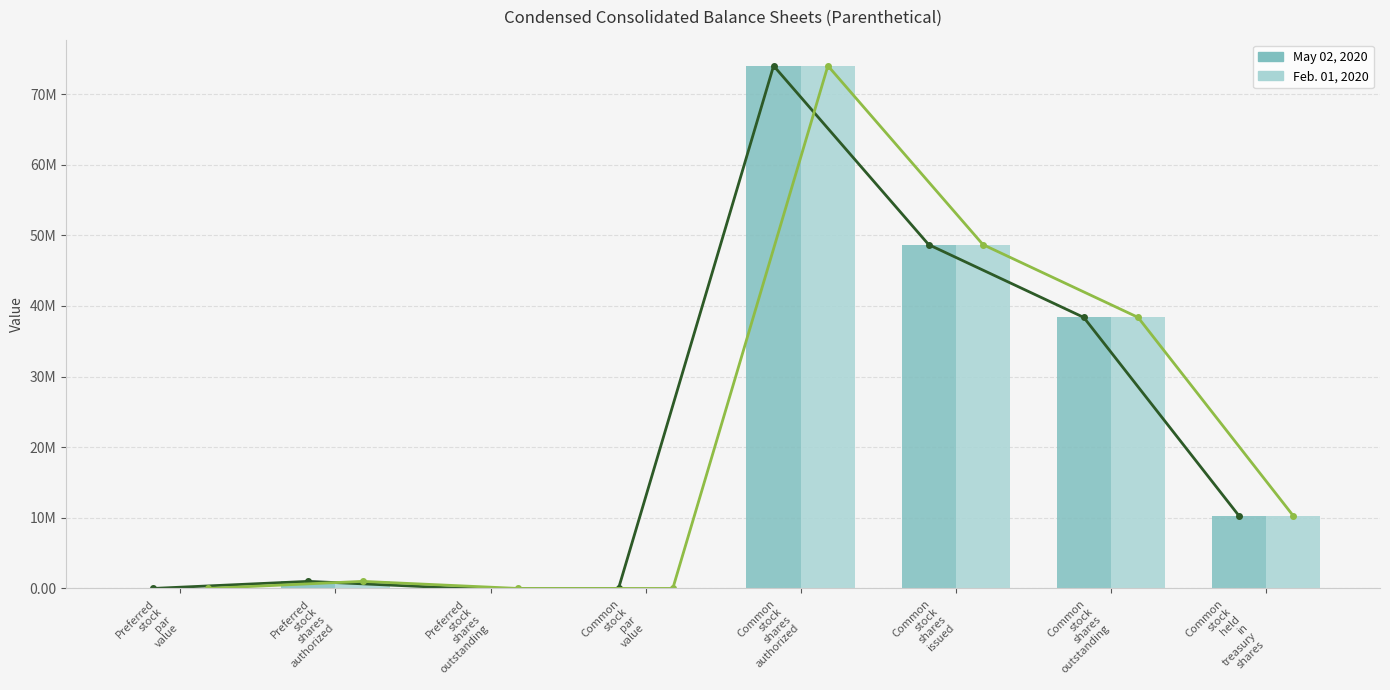

How many values in the Feb. 01, 2020 series are below 10303000?

4